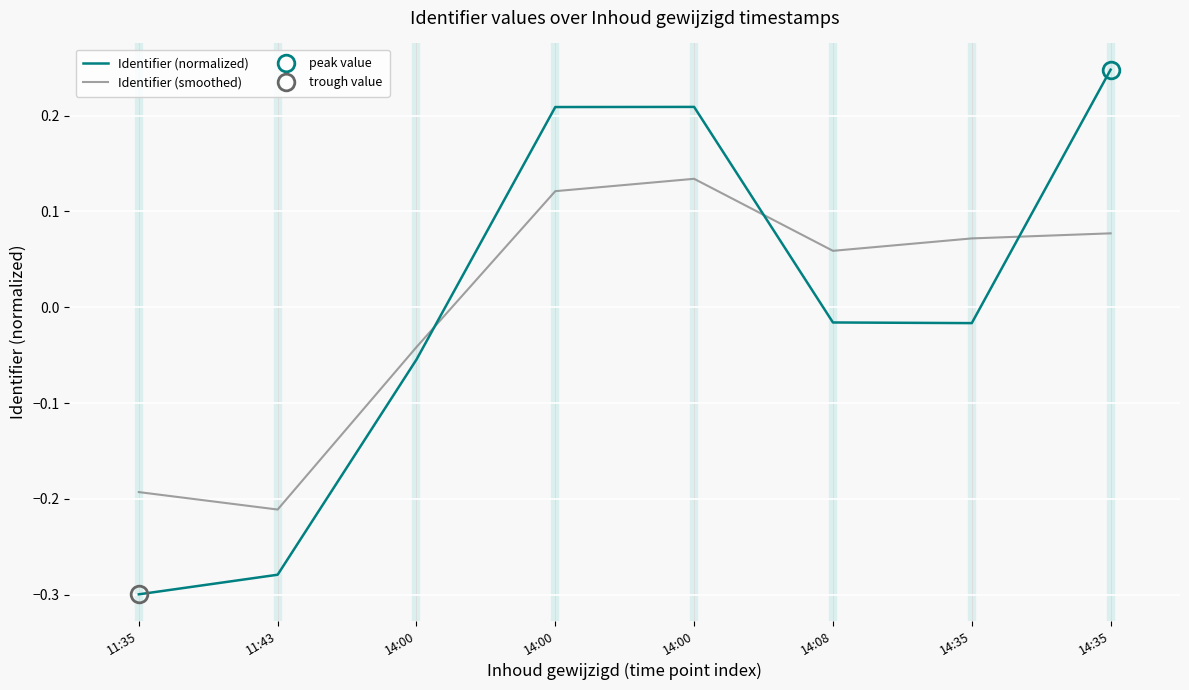

Which category has the lowest value across all series?

11:35